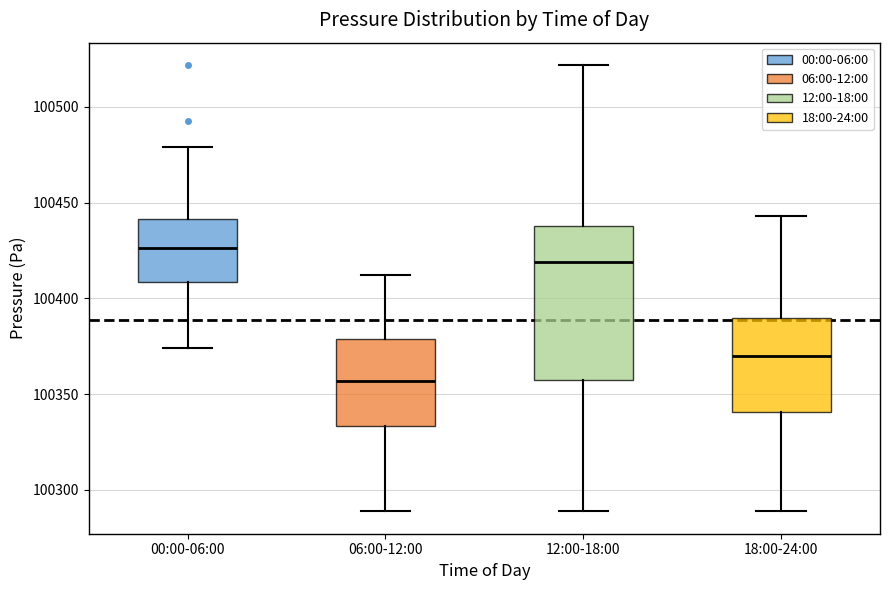

Which box is the tallest, from its lower edge to its upper edge?

12:00-18:00